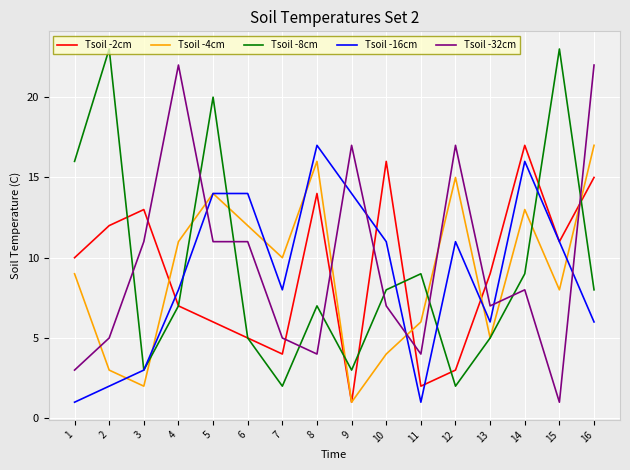

After their last crossing, which series has the higher values: Tsoil -16cm or Tsoil -2cm?

Tsoil -2cm